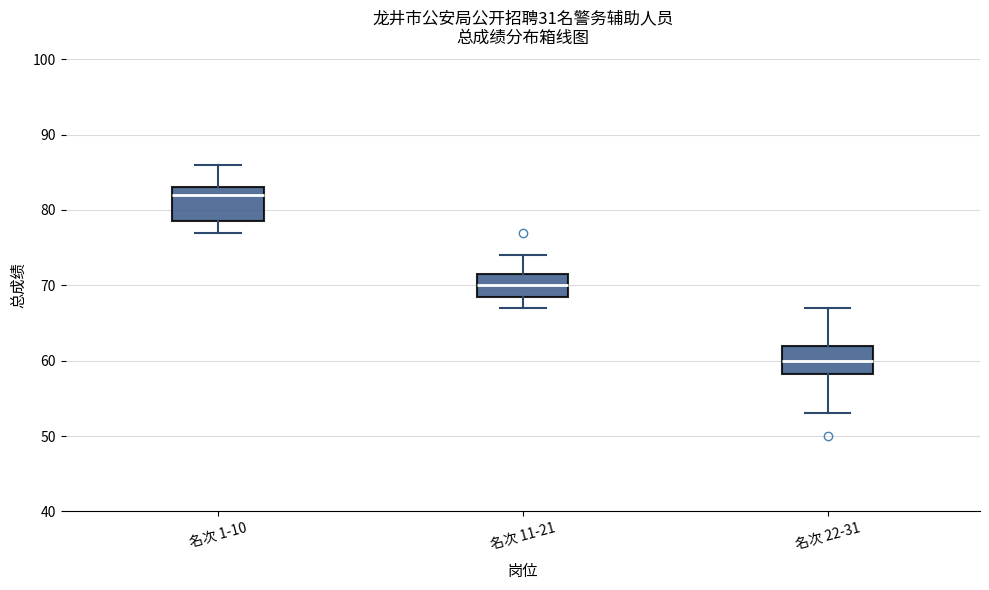

Where does the upper whisker of the box for 名次 11-21 end on the y-axis? The values are not printed on the chart, so give them approximately, as read against the axis.

74